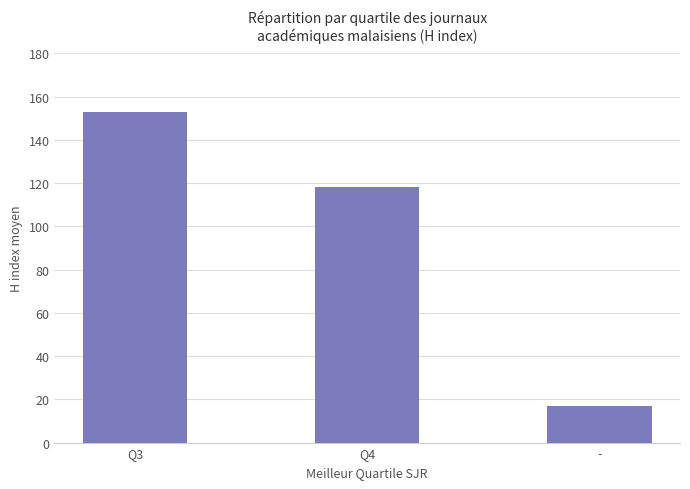

Is it true that the value at - is 17?

True